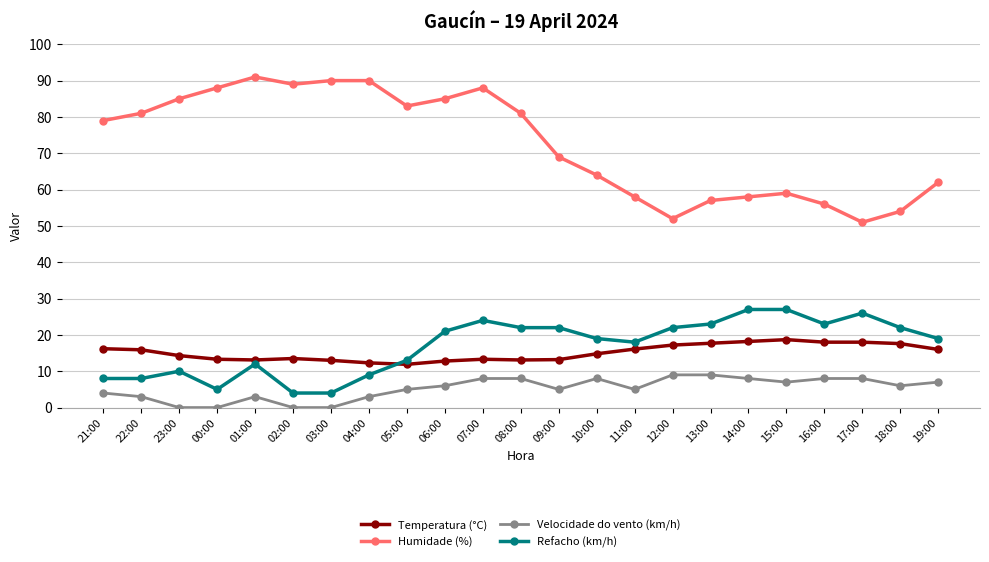

True or false: Velocidade do vento (km/h) has a value of 1.7 at 08:00.

False